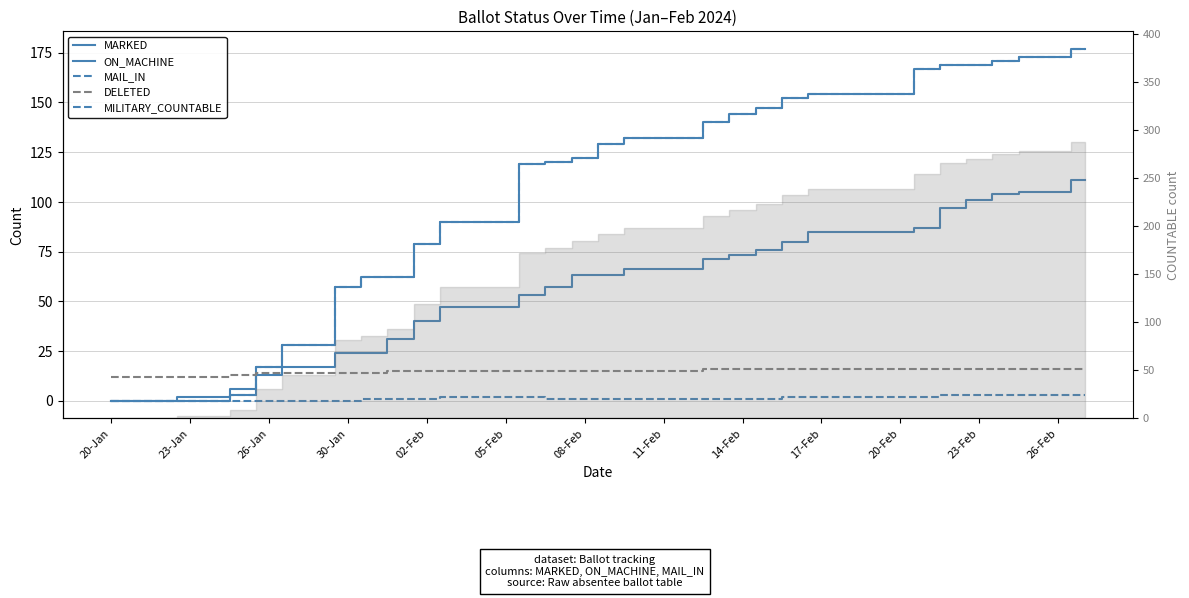

At which label does MAIL_IN reach its minimum?

20-Jan